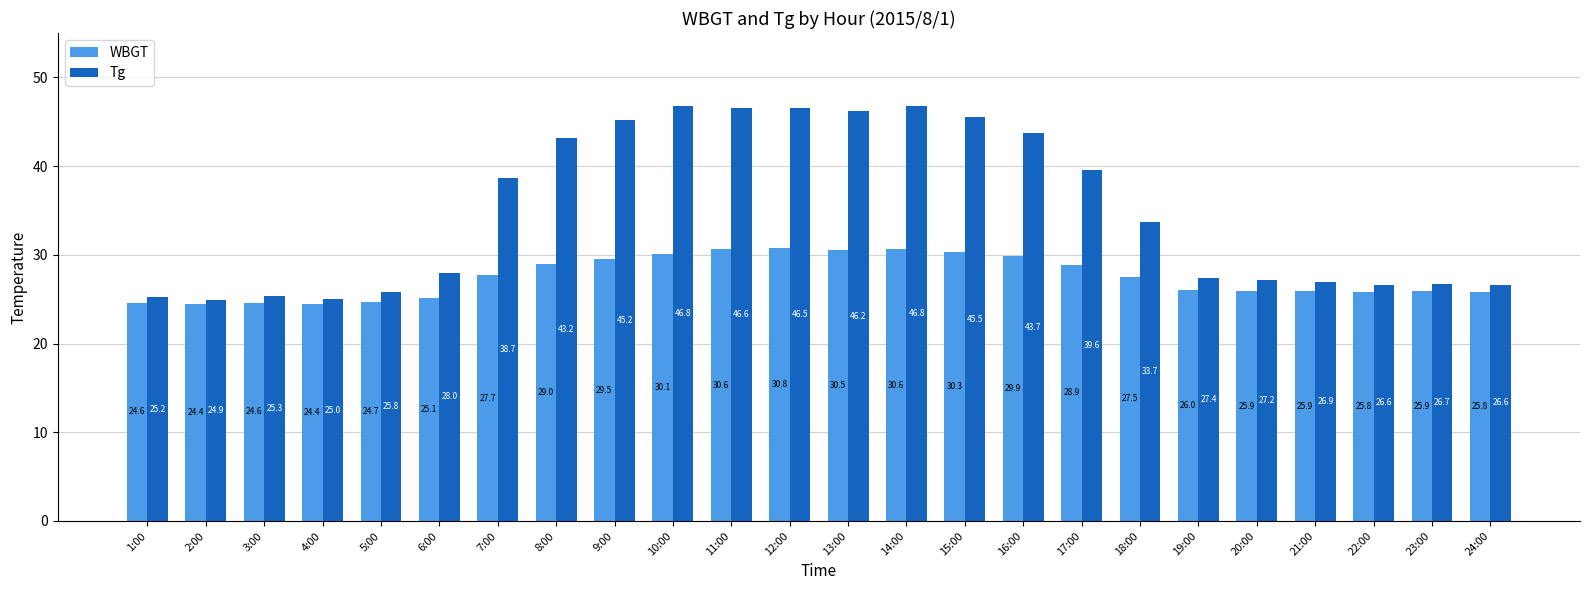

Reading left to right, extract all data points from this chart.

WBGT: 24.6	24.4	24.6	24.4	24.7	25.1	27.7	29.0	29.5	30.1	30.6	30.8	30.5	30.6	30.3	29.9	28.9	27.5	26.0	25.9	25.9	25.8	25.9	25.8
Tg: 25.2	24.9	25.3	25.0	25.8	28.0	38.7	43.2	45.2	46.8	46.6	46.5	46.2	46.8	45.5	43.7	39.6	33.7	27.4	27.2	26.9	26.6	26.7	26.6